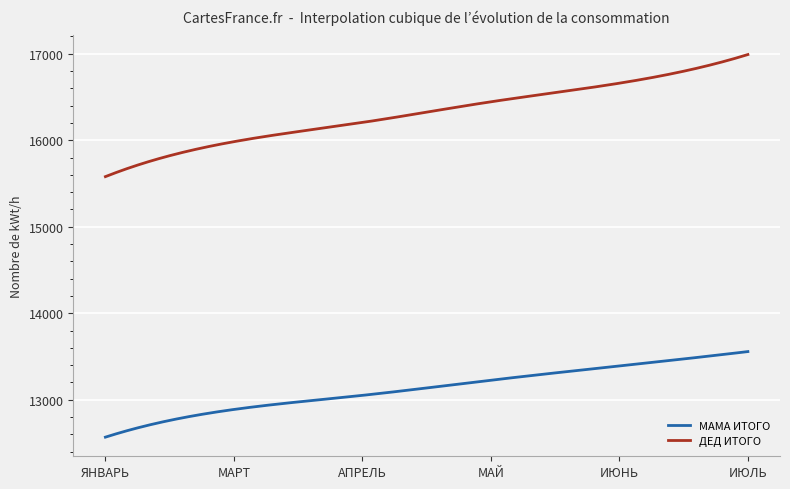

List the series in order of their overall mean, highest first.

ДЕД ИТОГО, МАМА ИТОГО